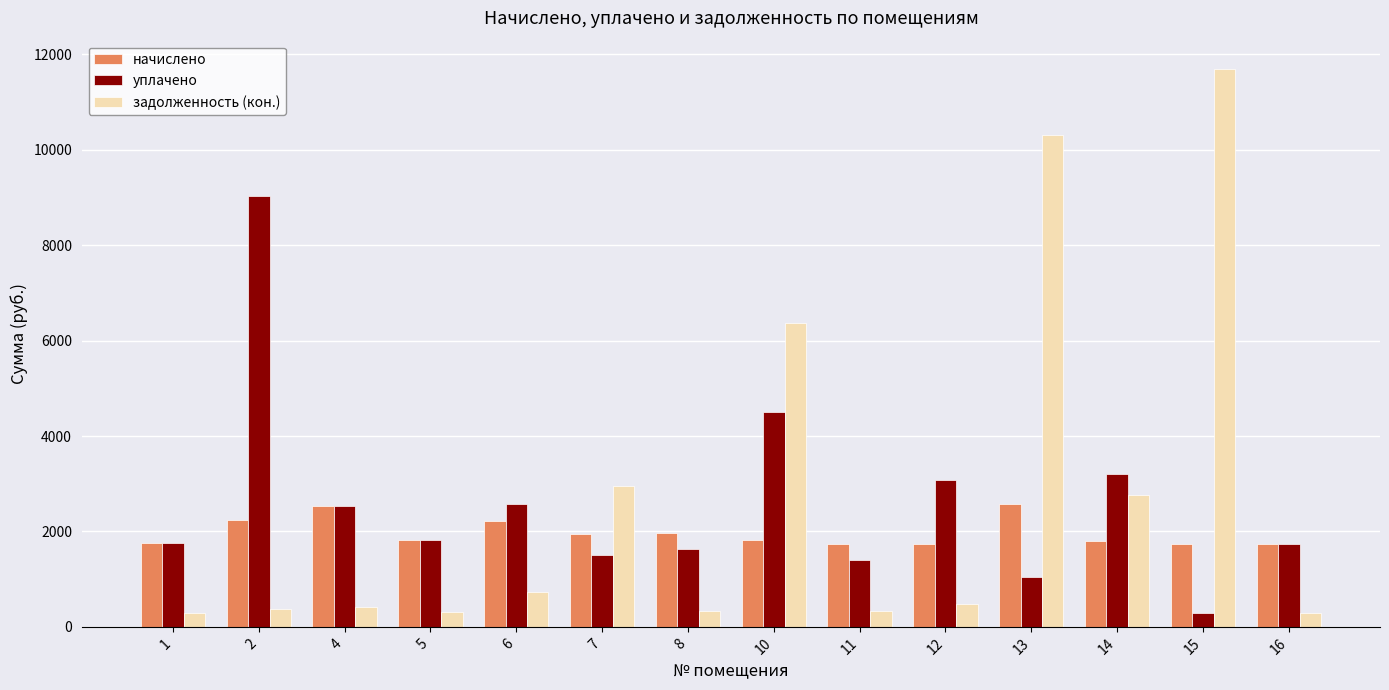

How many values in the начислено series are below 1827?

7